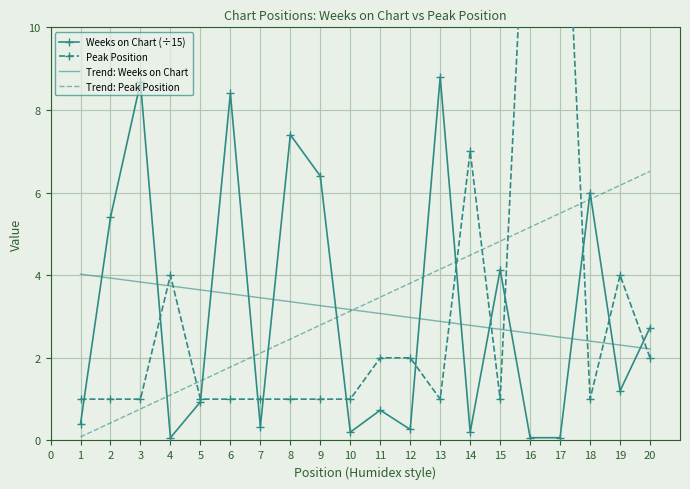

How many data points does each series have?

20